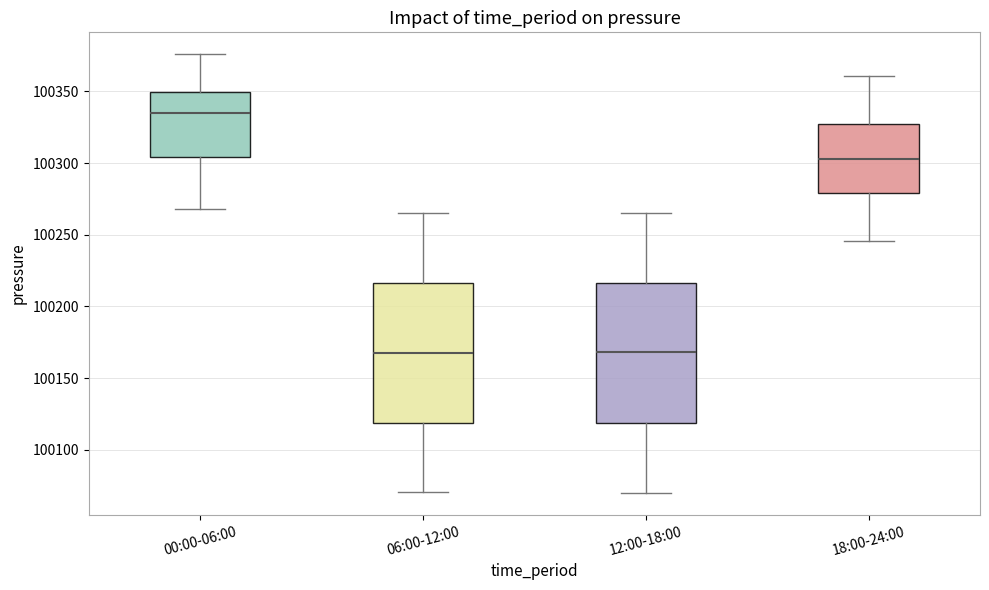

Which box has the highest median line?

00:00-06:00